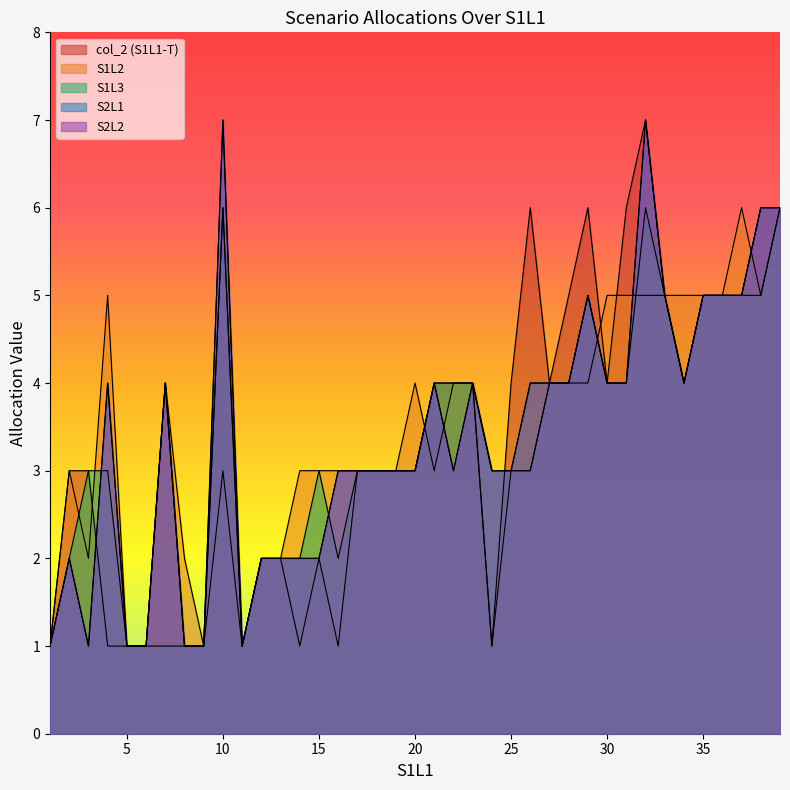

True or false: S2L2 and S2L1 cross at least once.

False